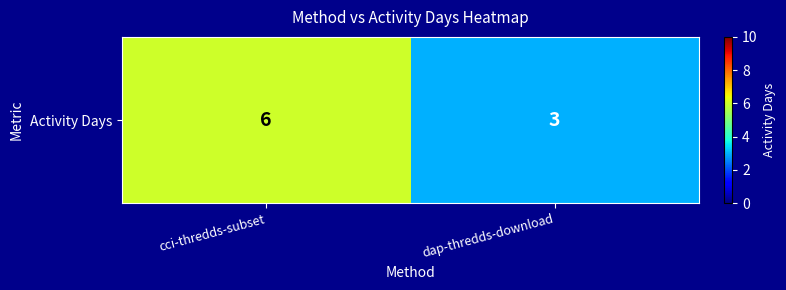

List the labels in order of value, smallest first.

dap-thredds-download, cci-thredds-subset